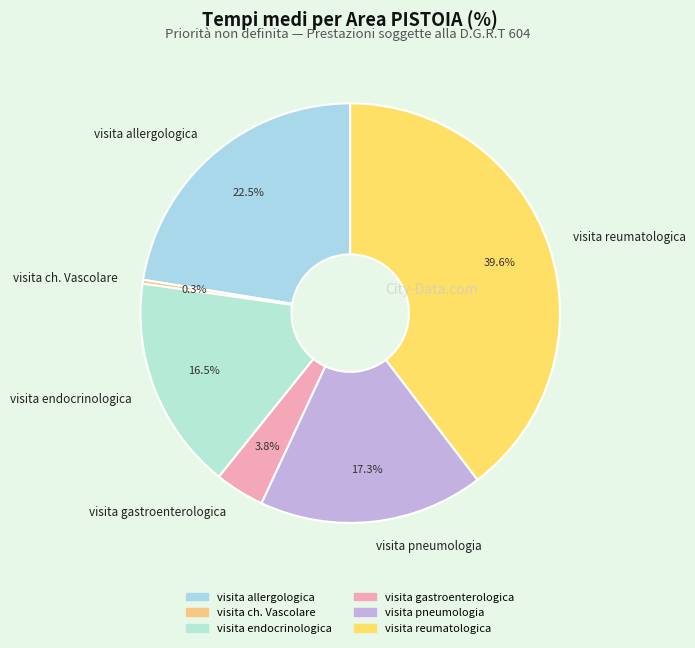

To the nearest percent, what is the average slice percentage?

17%